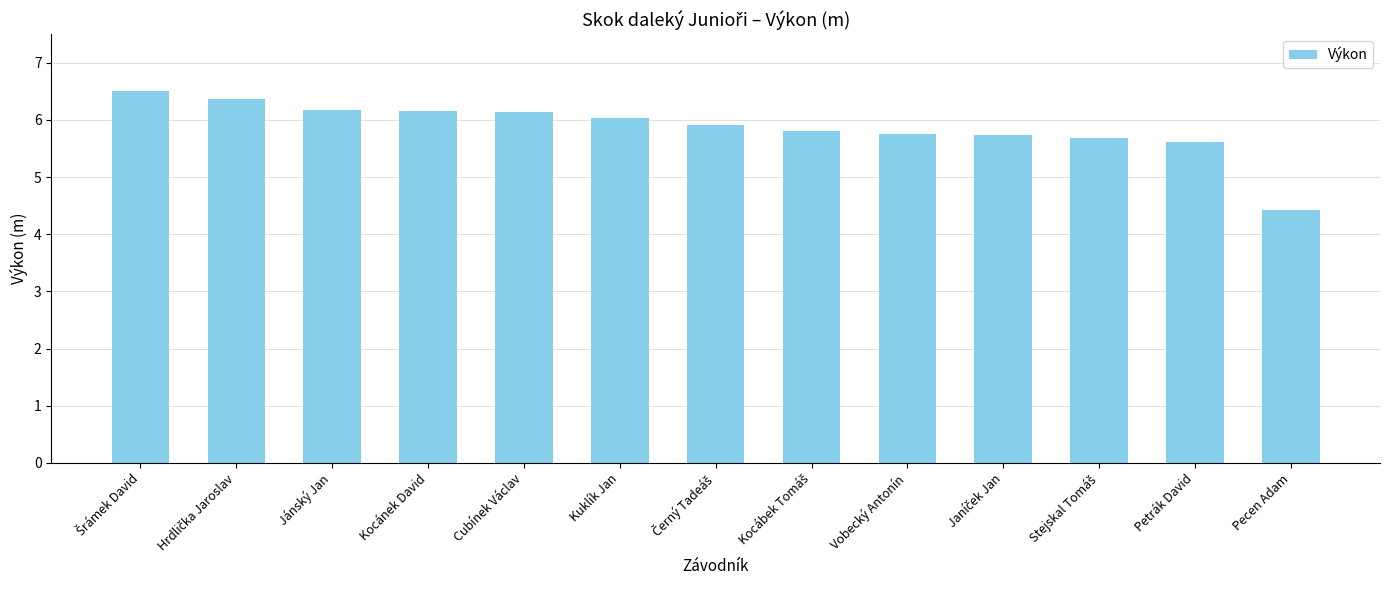

What is the label of the 12th bar from the left?

Petrák David